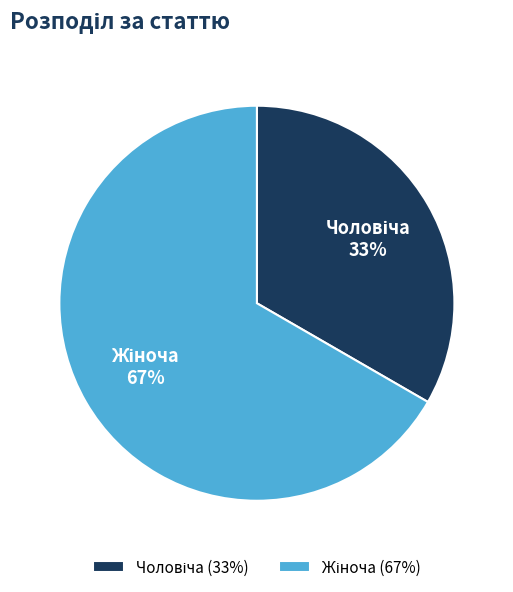

To the nearest percent, what is the average slice percentage?

50%